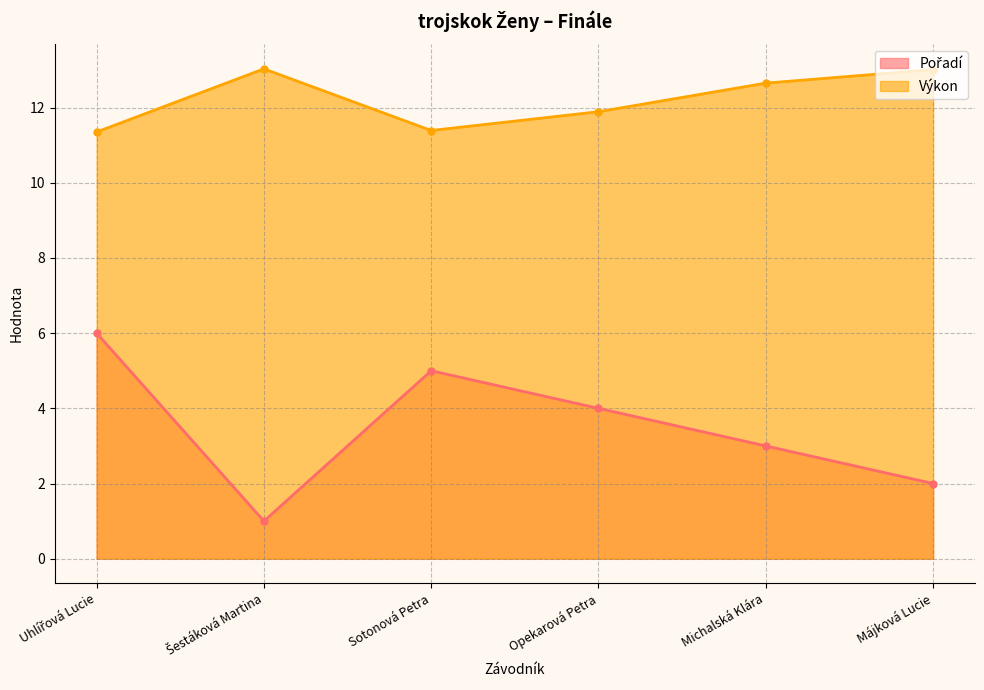

What are all the series names shown in the legend?

Pořadí, Výkon